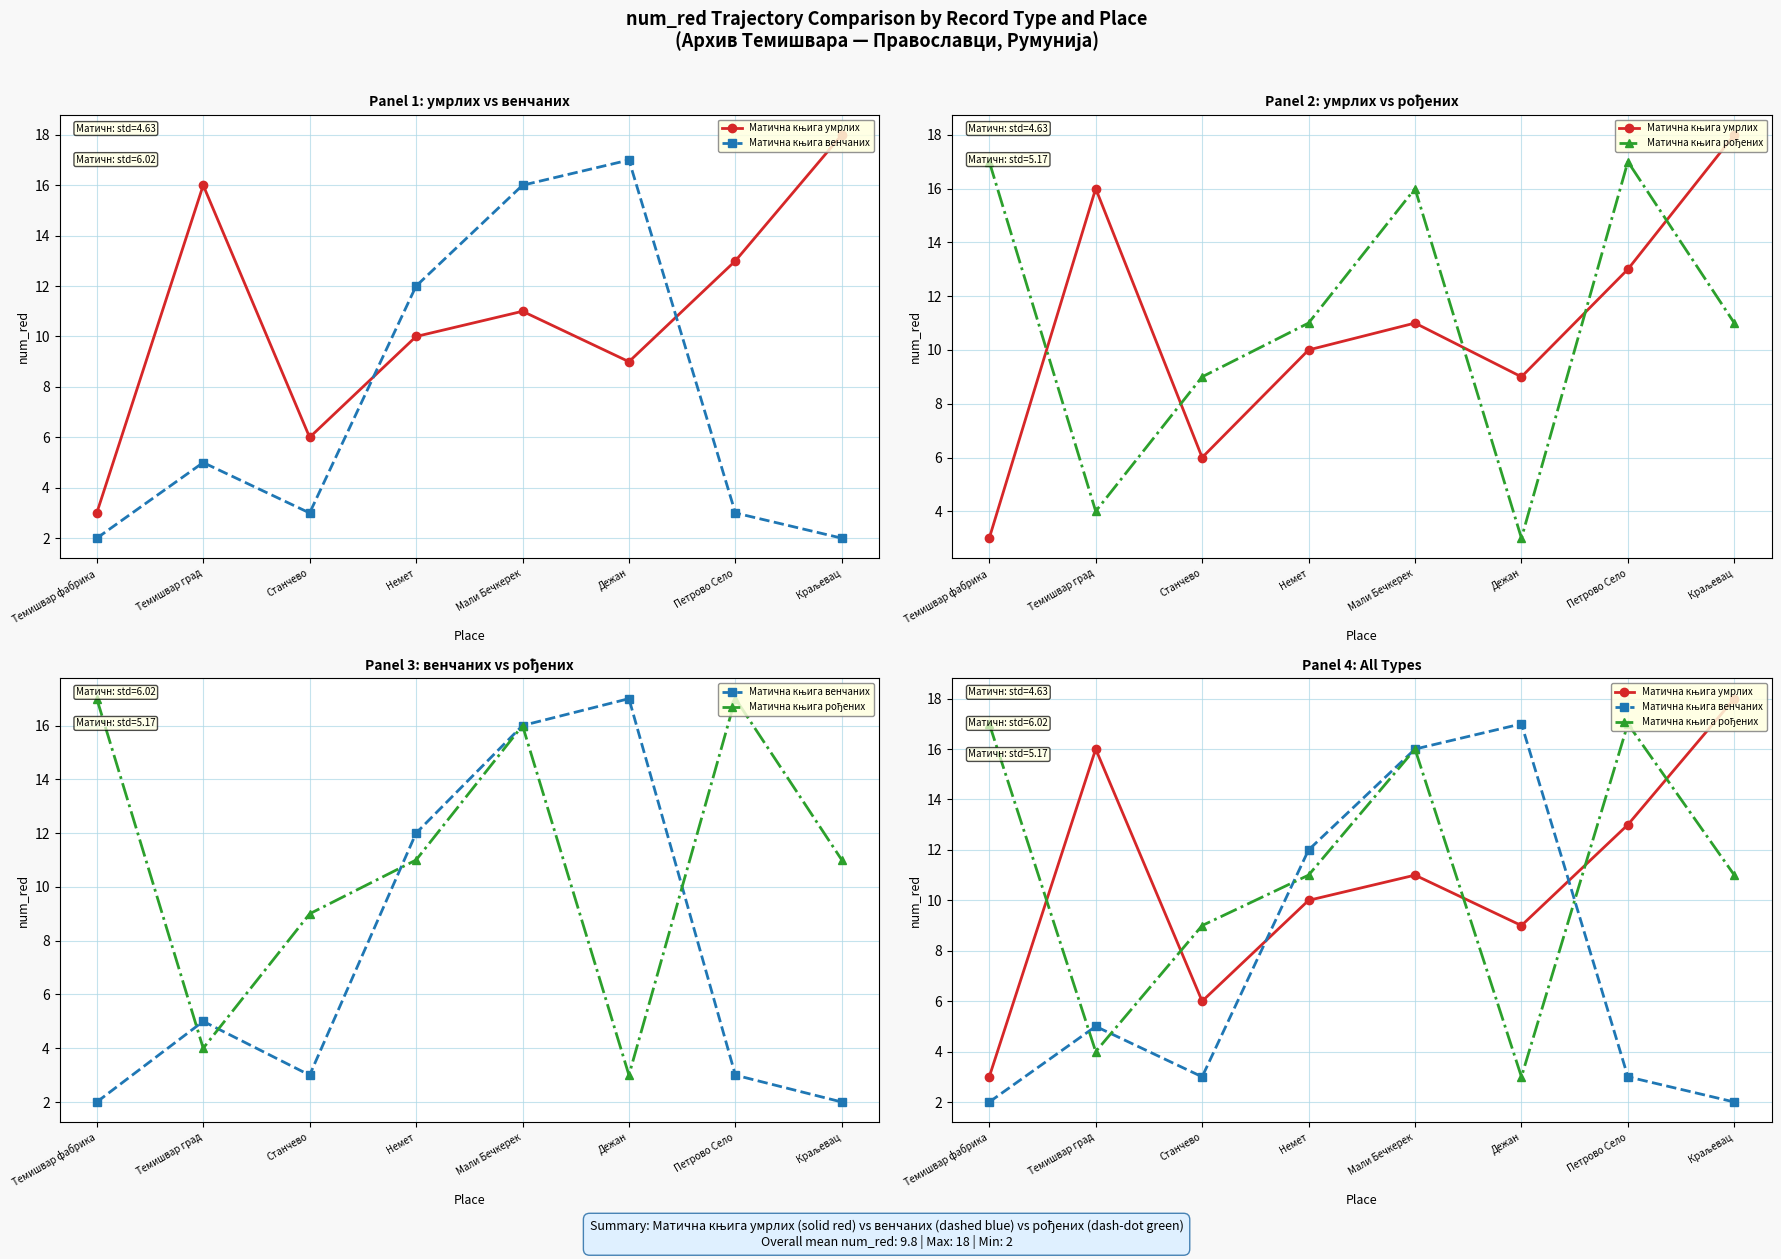

What is the minimum value for Матична књига рођених?

3